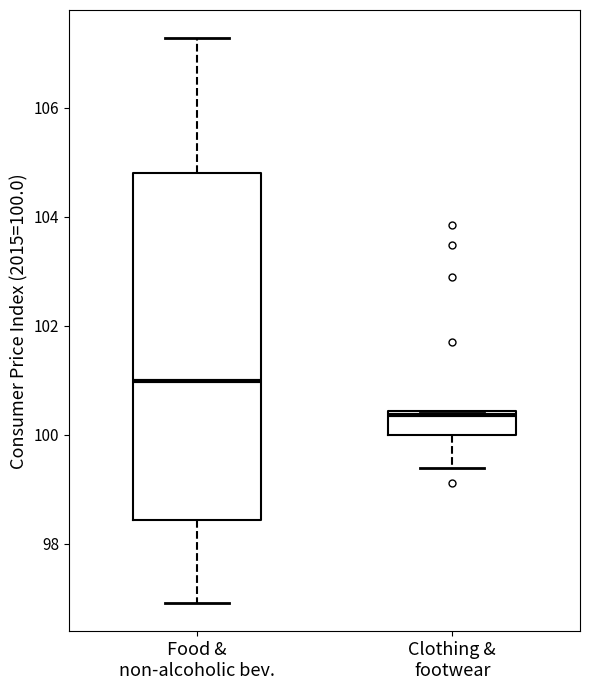

Where does the lower whisker of the box for Clothing & footwear end on the y-axis? The values are not printed on the chart, so give them approximately, as read against the axis.

99.4